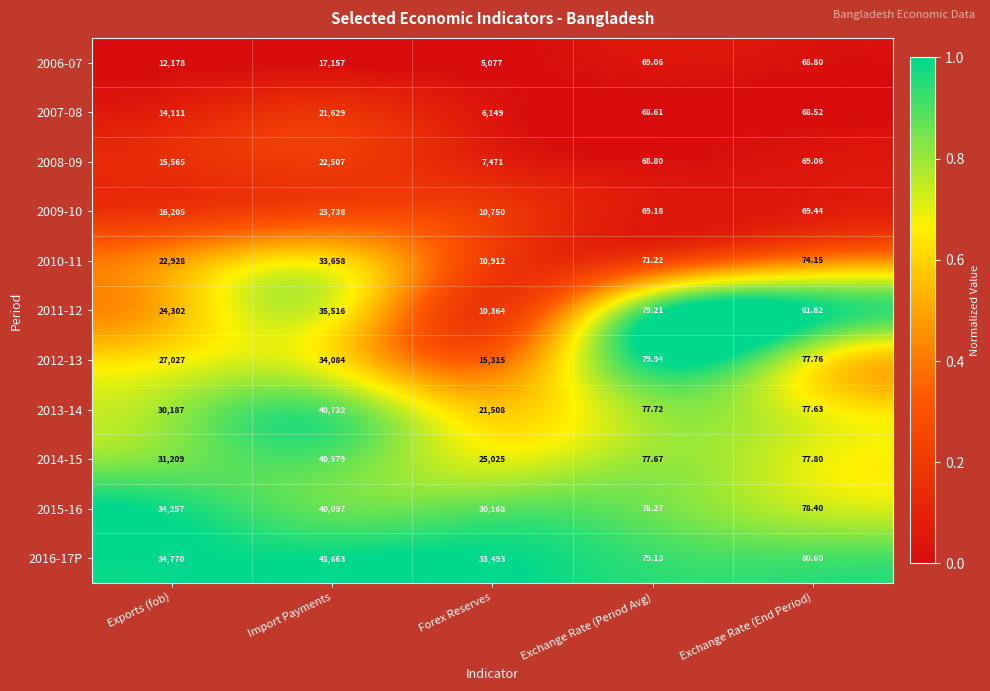

List the labels in order of 2012-13 value, largest first.

Import Payments, Exports (fob), Forex Reserves, Exchange Rate (Period Avg), Exchange Rate (End Period)